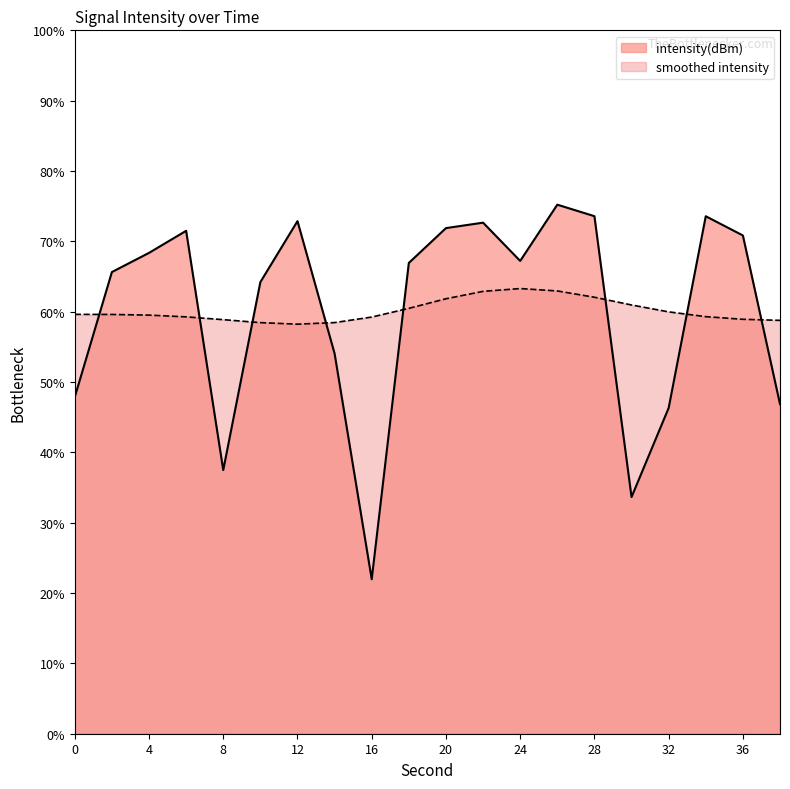

List the labels in order of value, largest first.

26, 28, 34, 12, 22, 20, 6, 36, 4, 24, 18, 2, 10, 14, 0, 38, 32, 8, 30, 16